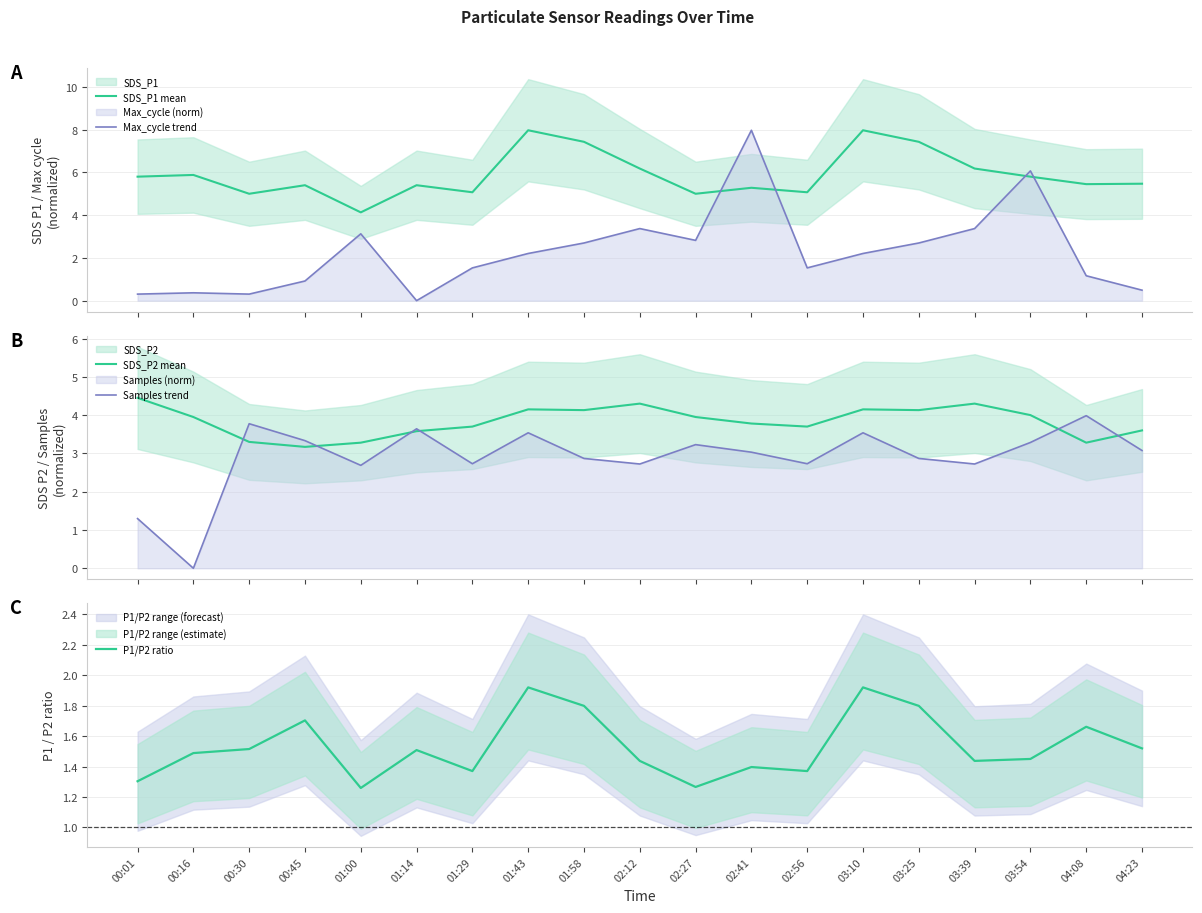

What is the sum of all Max_cycle trend values?

43.2